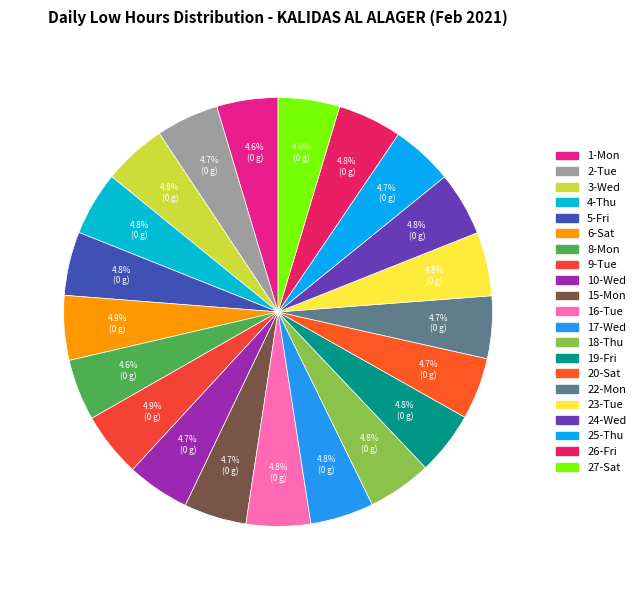

The 20-Sat slice represents 16% of the pie. True or false?

False